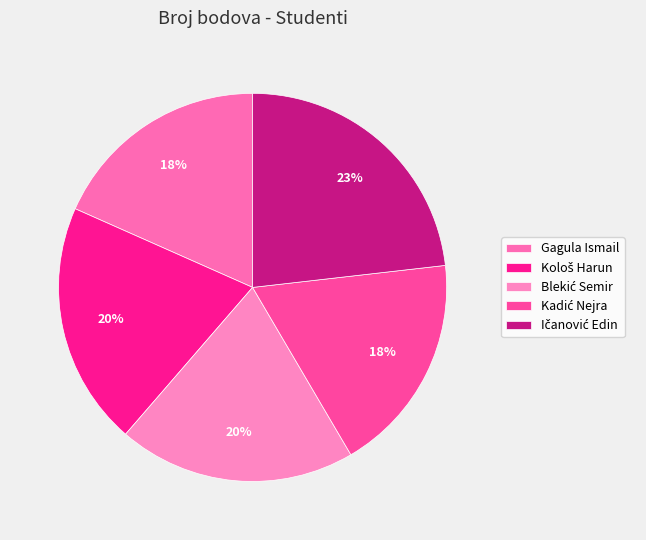

How many segments does this pie chart have?

5